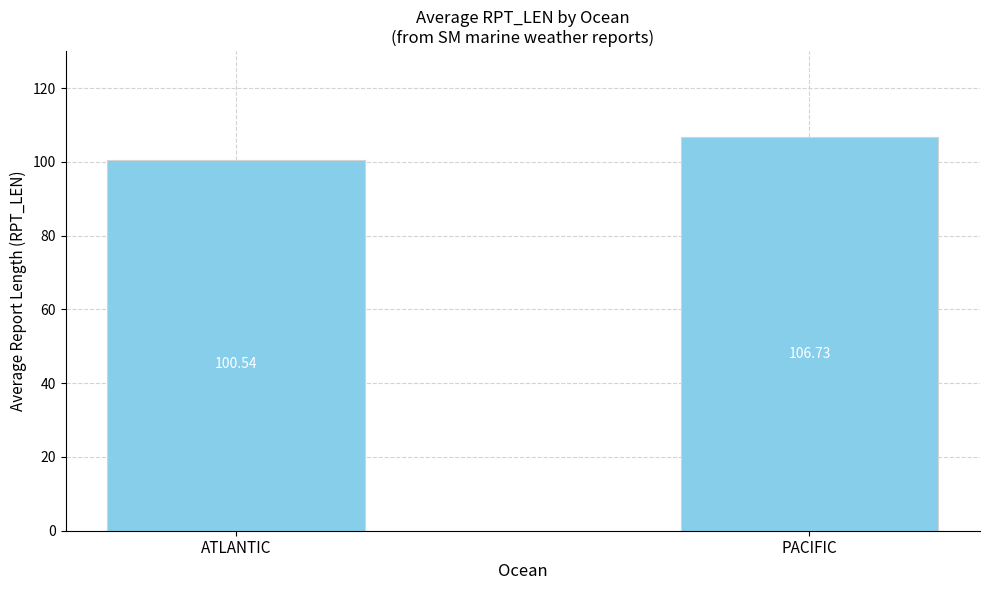

Does the chart contain any negative values?

No